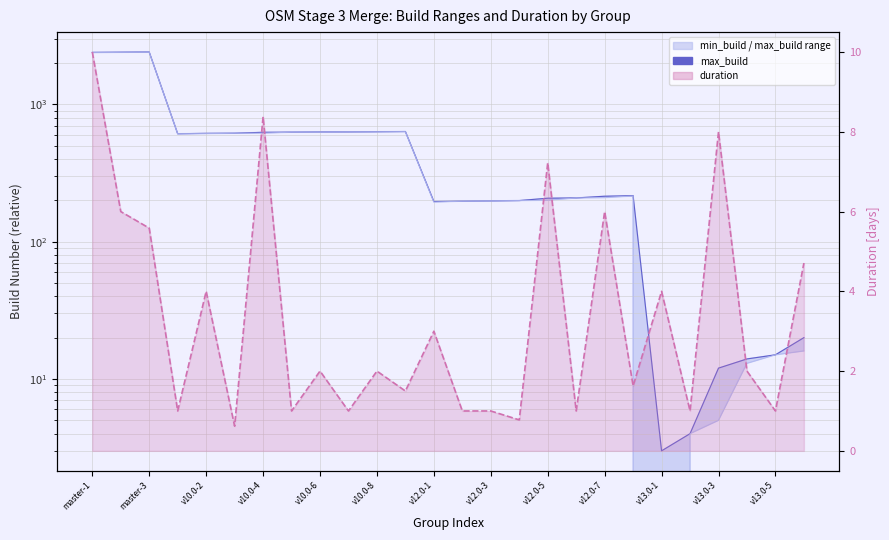

At how many categories does at least one series exceed 1665?

3